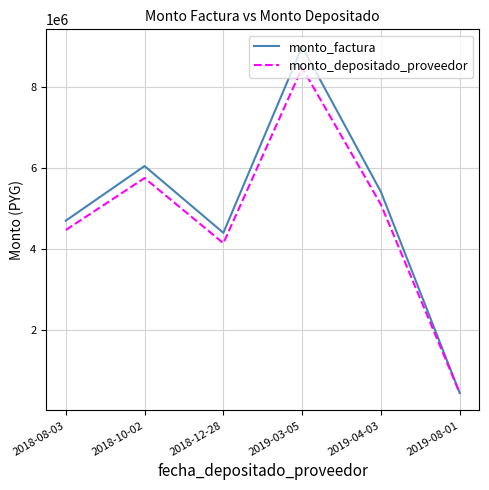

Reading left to right, extract all data points from this chart.

monto_factura: 4700000	6050000	4400000	9000000	5410000	440000
monto_depositado_proveedor: 4469614	5753440	4144480	8477345	5095827	438400